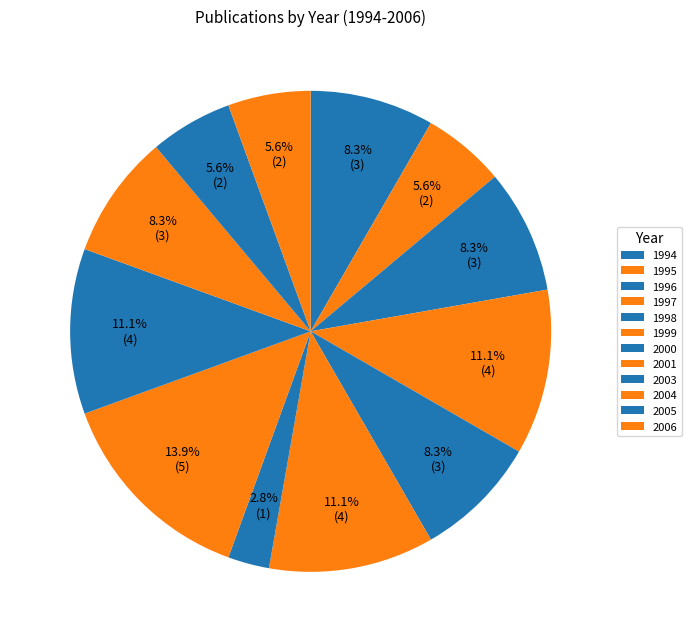

To the nearest percent, what portion does 1996 represent?

8%